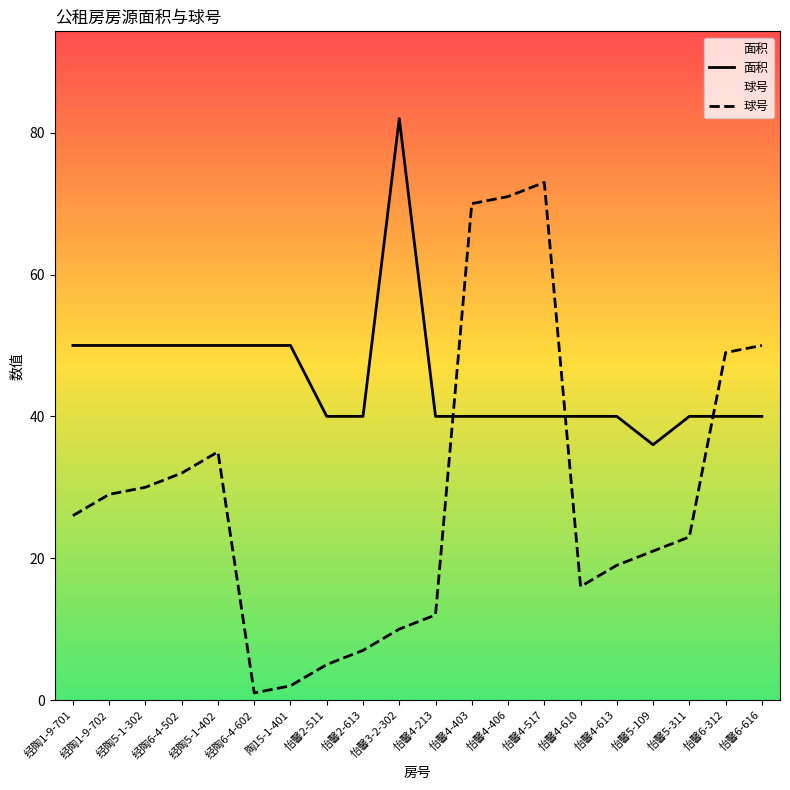

At which label does 面积 reach its peak?

怡馨3-2-302